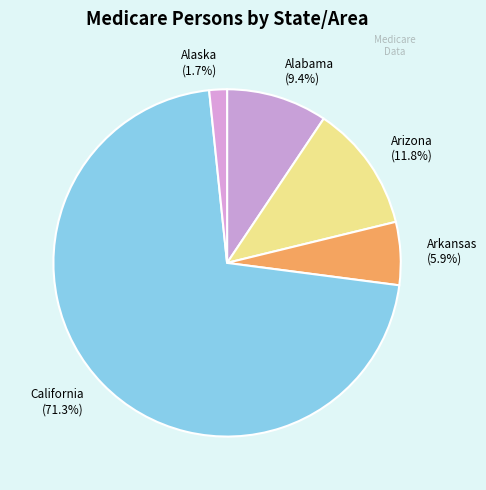

Is the sum of California and Arkansas greater than half?

Yes